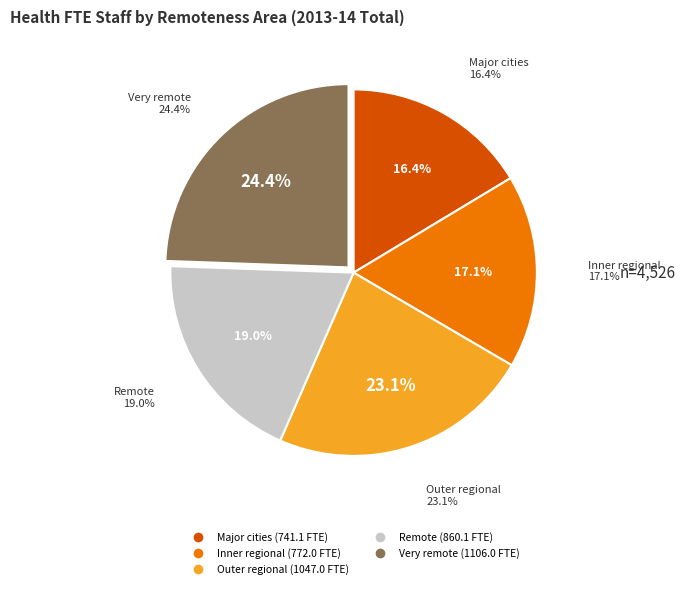

Does any single category account for the majority?

No